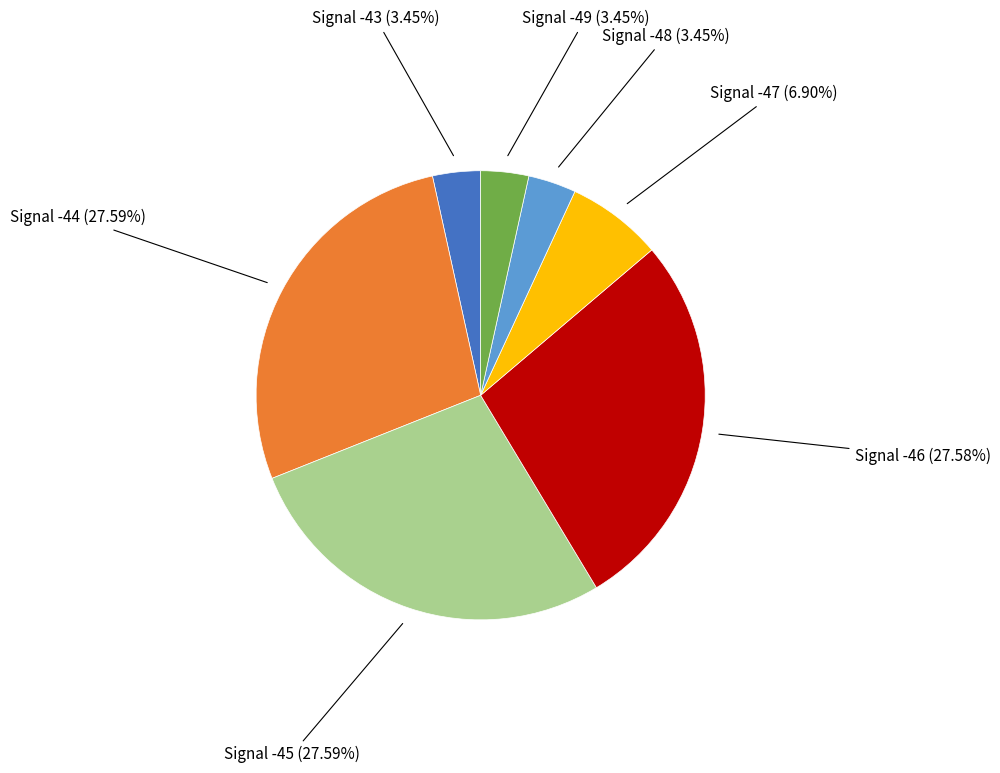

How many segments does this pie chart have?

7